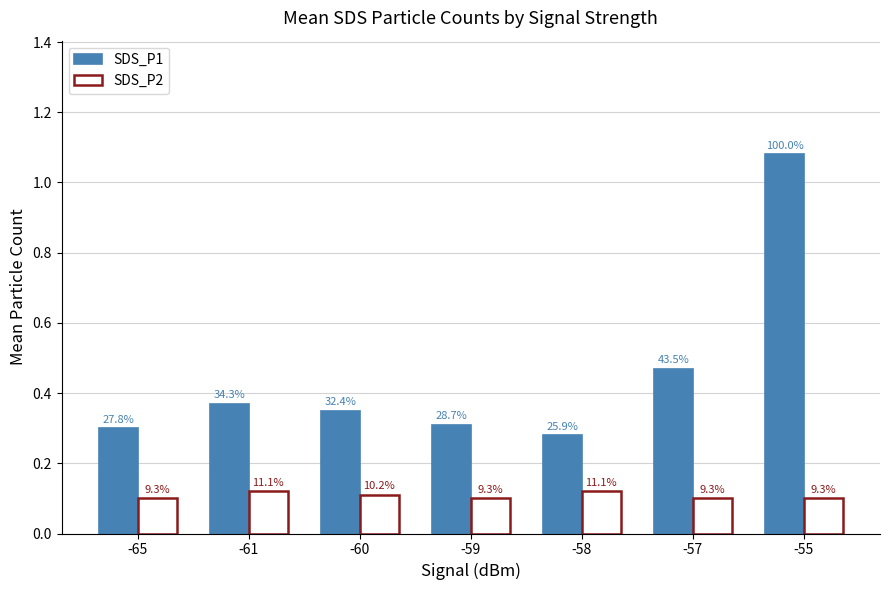

Are the bars horizontal?

No